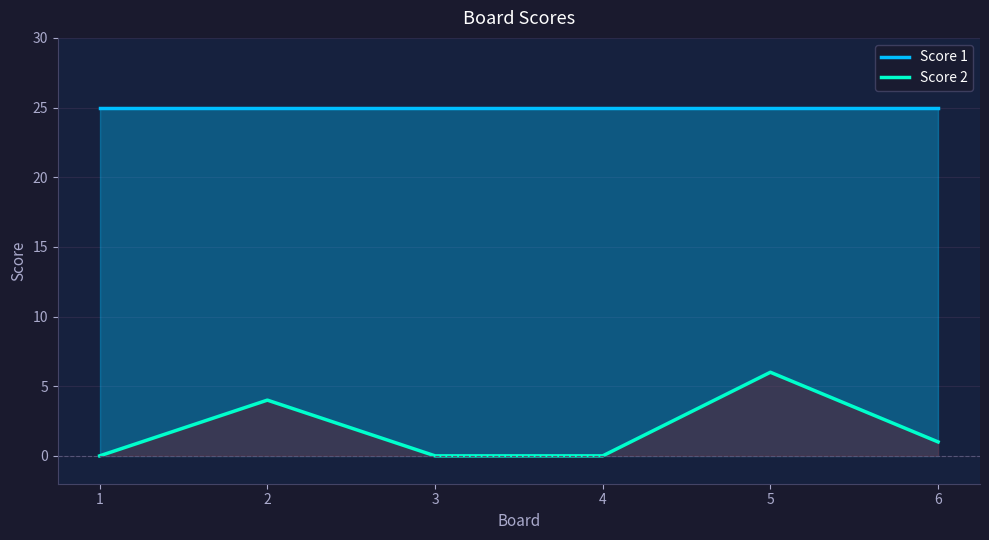

What is the value of the Score 2 point at the 6th from the left?

1